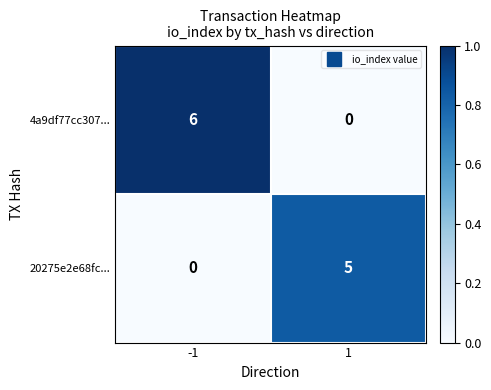

Between -1 and 1, which series saw the biggest shift?

4a9df77cc307...